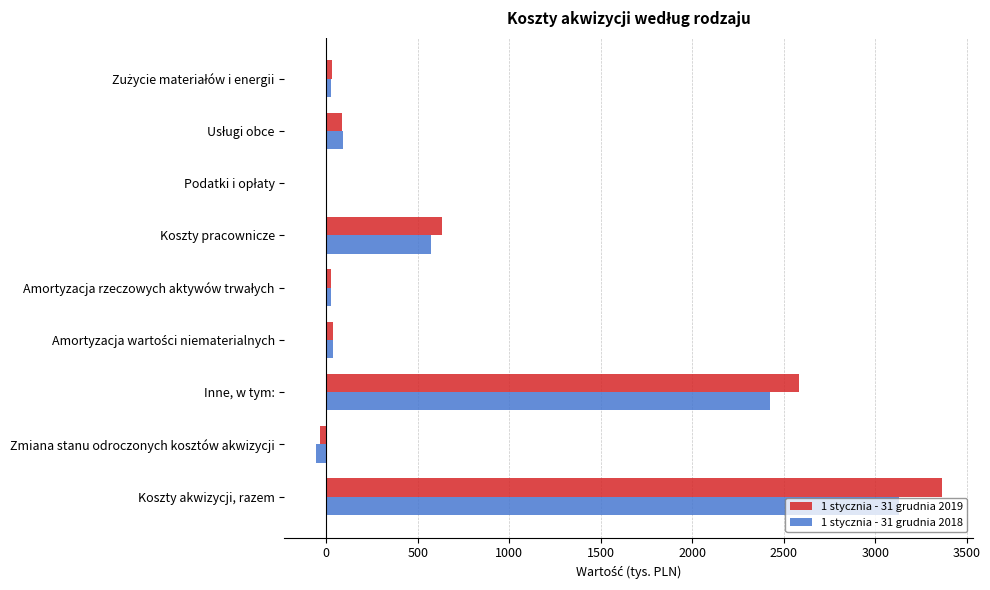

What is the greatest value displayed?

3363